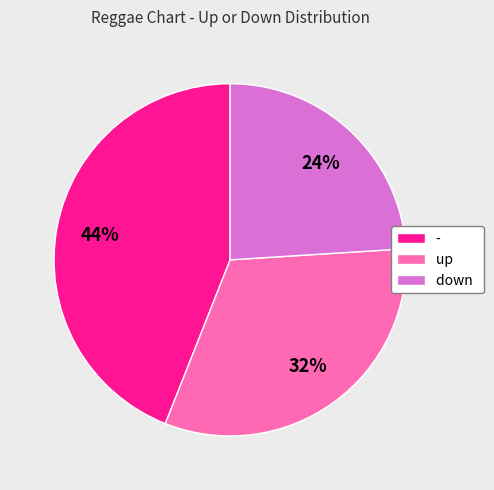

Is there a majority slice in this chart?

No